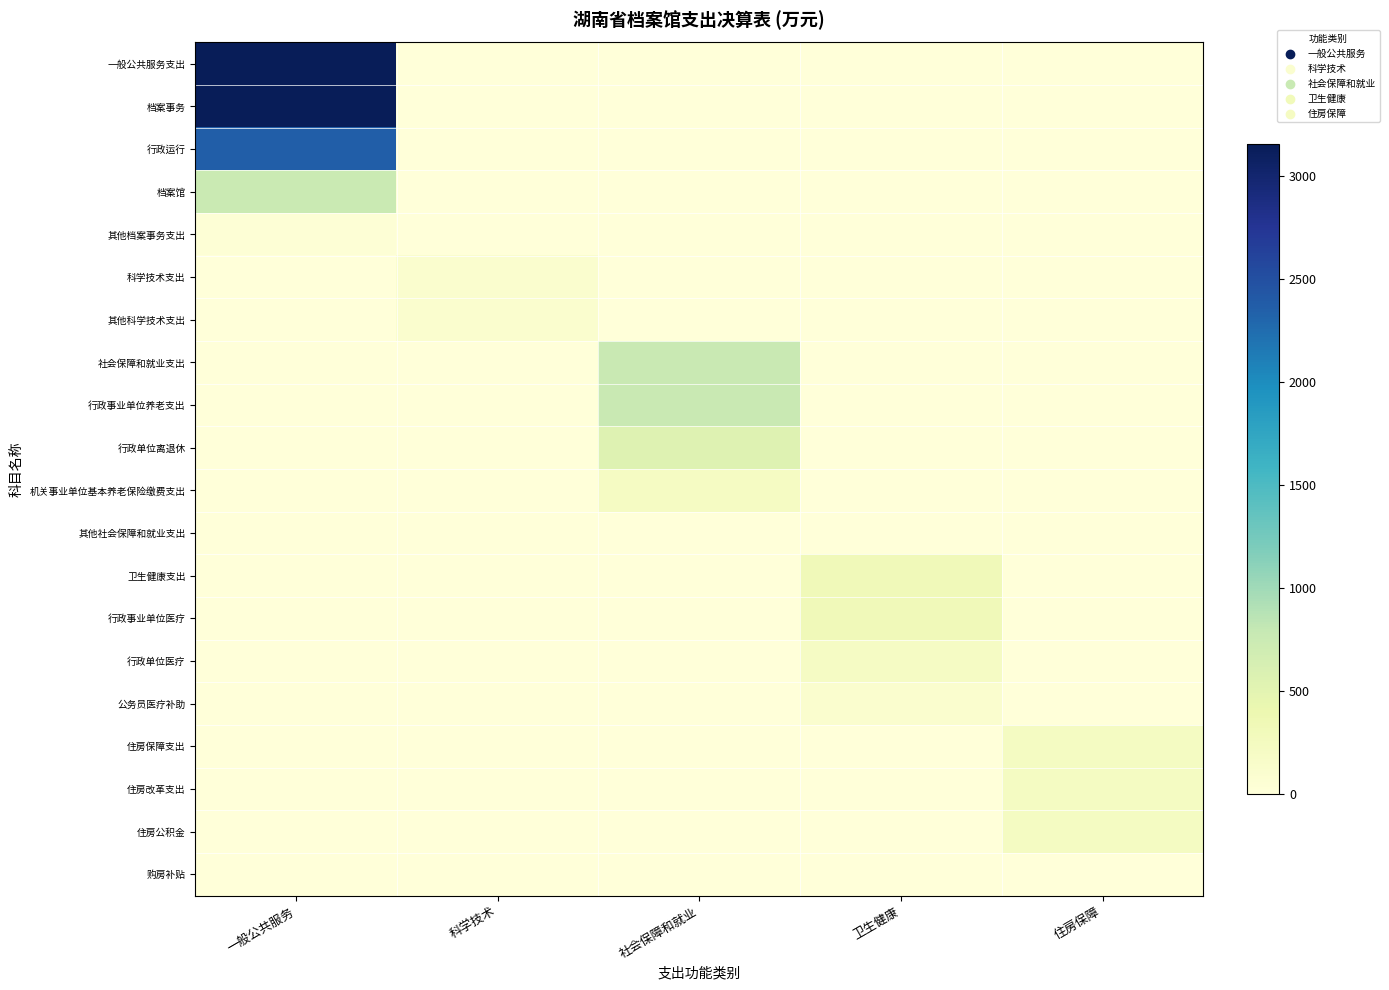

Reading left to right, list all the values displayed in this chart.

一般公共服务支出: 一般公共服务=3153.7	科学技术=0.0	社会保障和就业=0.0	卫生健康=0.0	住房保障=0.0
档案事务: 一般公共服务=3153.7	科学技术=0.0	社会保障和就业=0.0	卫生健康=0.0	住房保障=0.0
行政运行: 一般公共服务=2356.2	科学技术=0.0	社会保障和就业=0.0	卫生健康=0.0	住房保障=0.0
档案馆: 一般公共服务=760.0	科学技术=0.0	社会保障和就业=0.0	卫生健康=0.0	住房保障=0.0
其他档案事务支出: 一般公共服务=37.5	科学技术=0.0	社会保障和就业=0.0	卫生健康=0.0	住房保障=0.0
科学技术支出: 一般公共服务=0.0	科学技术=100.0	社会保障和就业=0.0	卫生健康=0.0	住房保障=0.0
其他科学技术支出: 一般公共服务=0.0	科学技术=100.0	社会保障和就业=0.0	卫生健康=0.0	住房保障=0.0
社会保障和就业支出: 一般公共服务=0.0	科学技术=0.0	社会保障和就业=775.5	卫生健康=0.0	住房保障=0.0
行政事业单位养老支出: 一般公共服务=0.0	科学技术=0.0	社会保障和就业=768.8	卫生健康=0.0	住房保障=0.0
行政单位离退休: 一般公共服务=0.0	科学技术=0.0	社会保障和就业=547.1	卫生健康=0.0	住房保障=0.0
机关事业单位基本养老保险缴费支出: 一般公共服务=0.0	科学技术=0.0	社会保障和就业=221.7	卫生健康=0.0	住房保障=0.0
其他社会保障和就业支出: 一般公共服务=0.0	科学技术=0.0	社会保障和就业=6.7	卫生健康=0.0	住房保障=0.0
卫生健康支出: 一般公共服务=0.0	科学技术=0.0	社会保障和就业=0.0	卫生健康=317.9	住房保障=0.0
行政事业单位医疗: 一般公共服务=0.0	科学技术=0.0	社会保障和就业=0.0	卫生健康=317.9	住房保障=0.0
行政单位医疗: 一般公共服务=0.0	科学技术=0.0	社会保障和就业=0.0	卫生健康=208.8	住房保障=0.0
公务员医疗补助: 一般公共服务=0.0	科学技术=0.0	社会保障和就业=0.0	卫生健康=109.1	住房保障=0.0
住房保障支出: 一般公共服务=0.0	科学技术=0.0	社会保障和就业=0.0	卫生健康=0.0	住房保障=226.3
住房改革支出: 一般公共服务=0.0	科学技术=0.0	社会保障和就业=0.0	卫生健康=0.0	住房保障=226.3
住房公积金: 一般公共服务=0.0	科学技术=0.0	社会保障和就业=0.0	卫生健康=0.0	住房保障=223.6
购房补贴: 一般公共服务=0.0	科学技术=0.0	社会保障和就业=0.0	卫生健康=0.0	住房保障=2.7